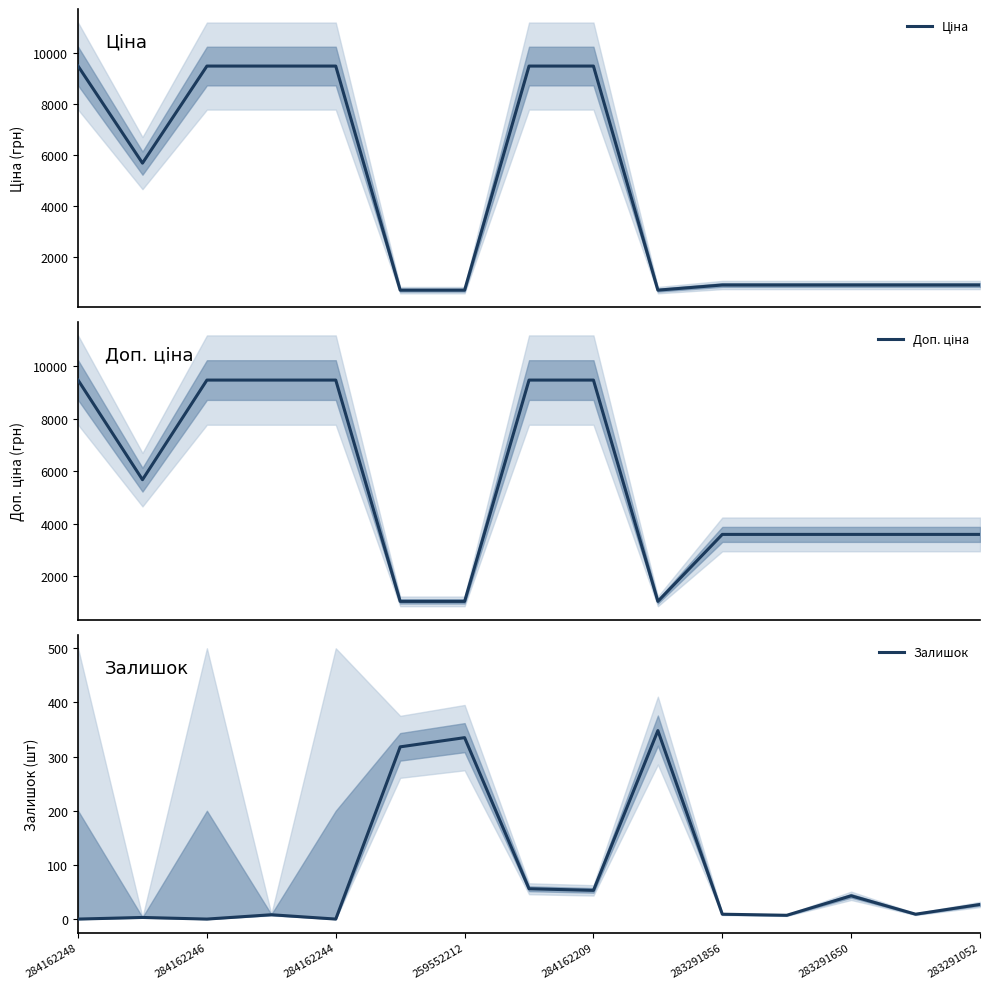

The value of Залишок at 259552212 is 89. True or false?

False